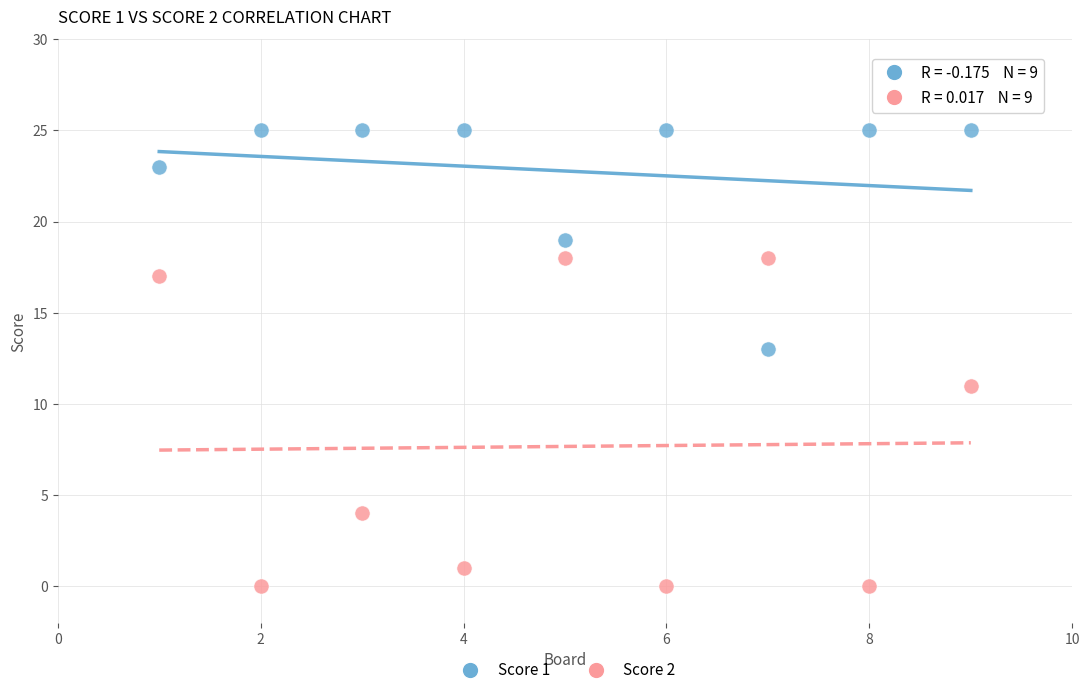

Which series has the largest Y range (max minus min)?

Score 2